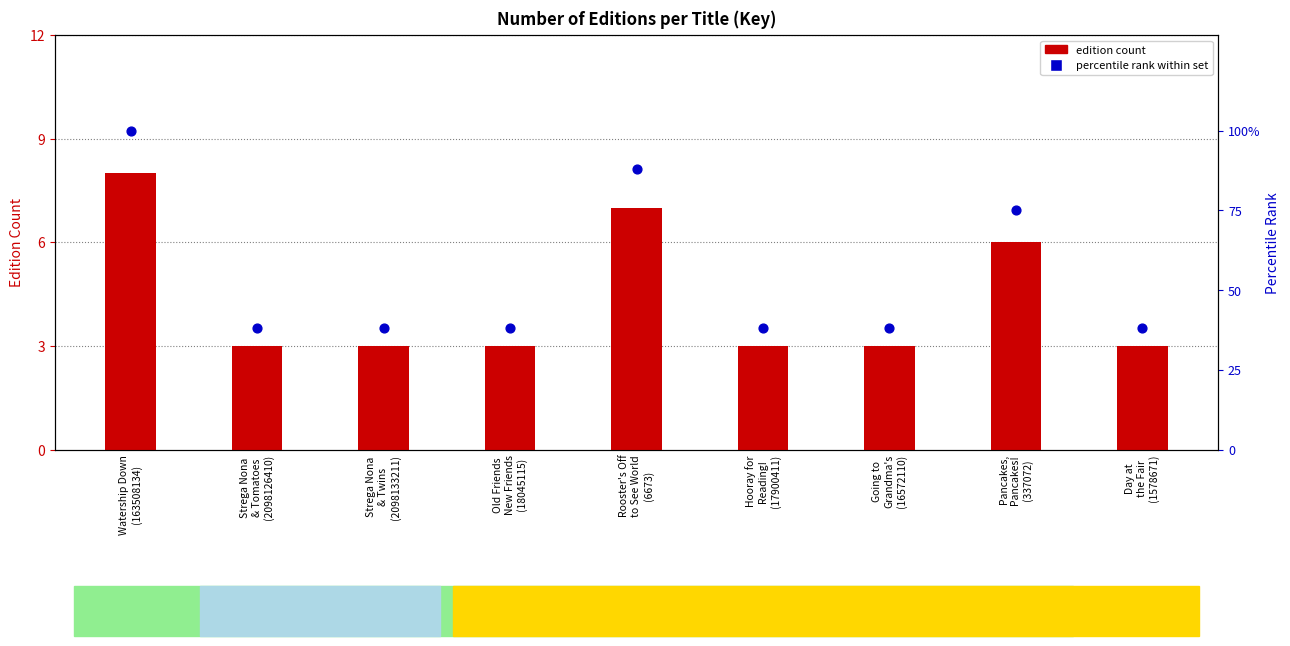

Approximately how many times larger is the value at Strega Nona
& Twins
(2098133211) compared to Strega Nona
& Tomatoes
(2098126410)?

1.0